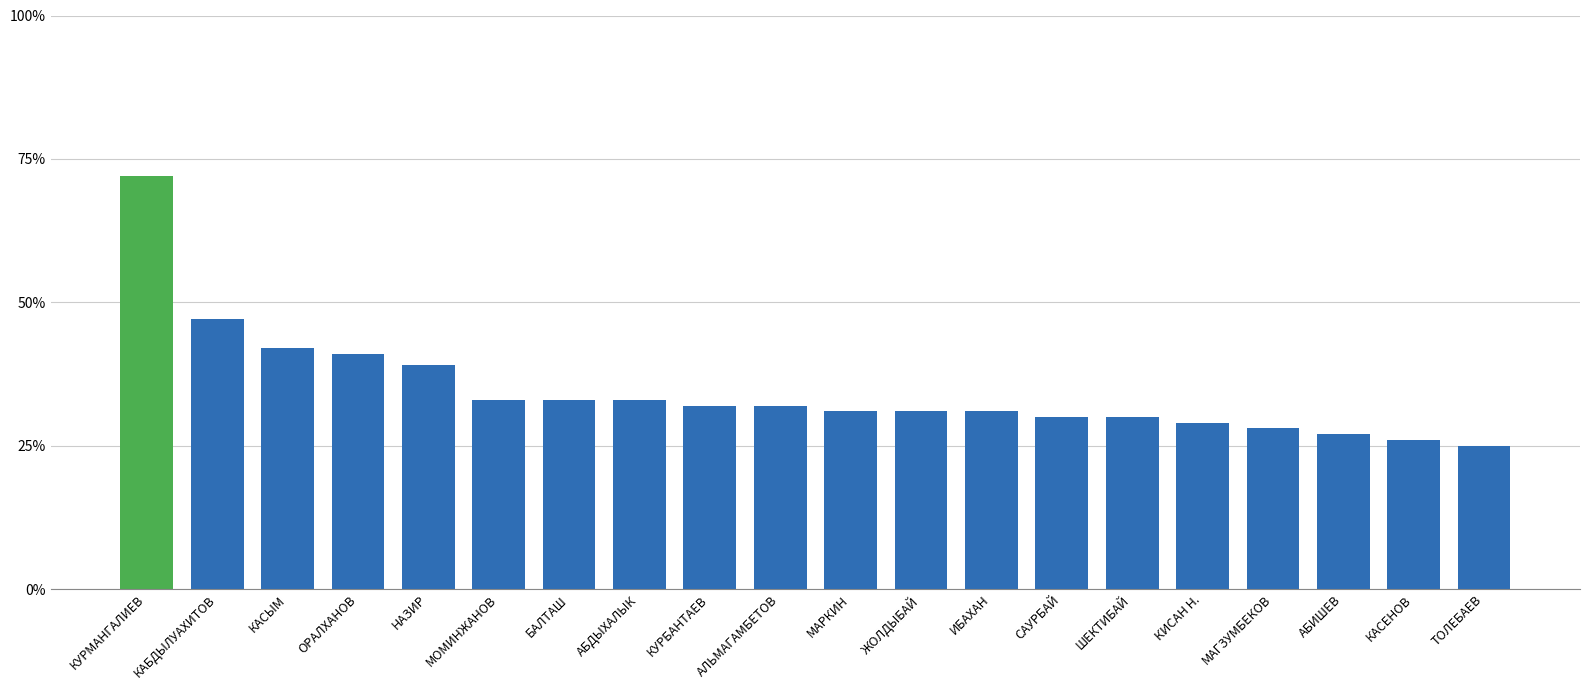

Reading left to right, list all the values displayed in this chart.

КУРМАНГАЛИЕВ=72	КАБДЫЛУАХИТОВ=47	КАСЫМ=42	ОРАЛХАНОВ=41	НАЗИР=39	МОМИНЖАНОВ=33	БАЛТАШ=33	АБДЫХАЛЫК=33	КУРБАНТАЕВ=32	АЛЬМАГАМБЕТОВ=32	МАРКИН=31	ЖОЛДЫБАЙ=31	ИБАХАН=31	САУРБАЙ=30	ШЕКТИБАЙ=30	КИСАН Н.=29	МАГЗУМБЕКОВ=28	АБИШЕВ=27	КАСЕНОВ=26	ТОЛЕБАЕВ=25